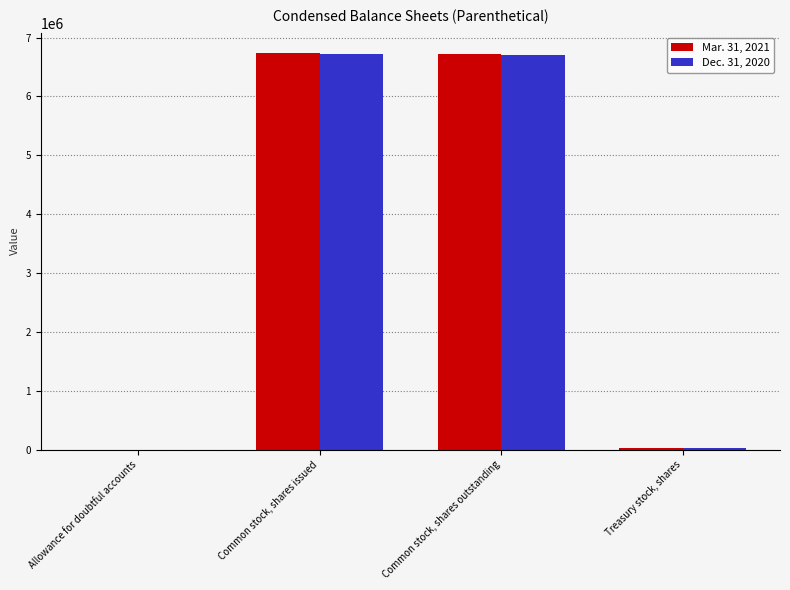

At which label does Mar. 31, 2021 first exceed 6720806?

Common stock, shares issued